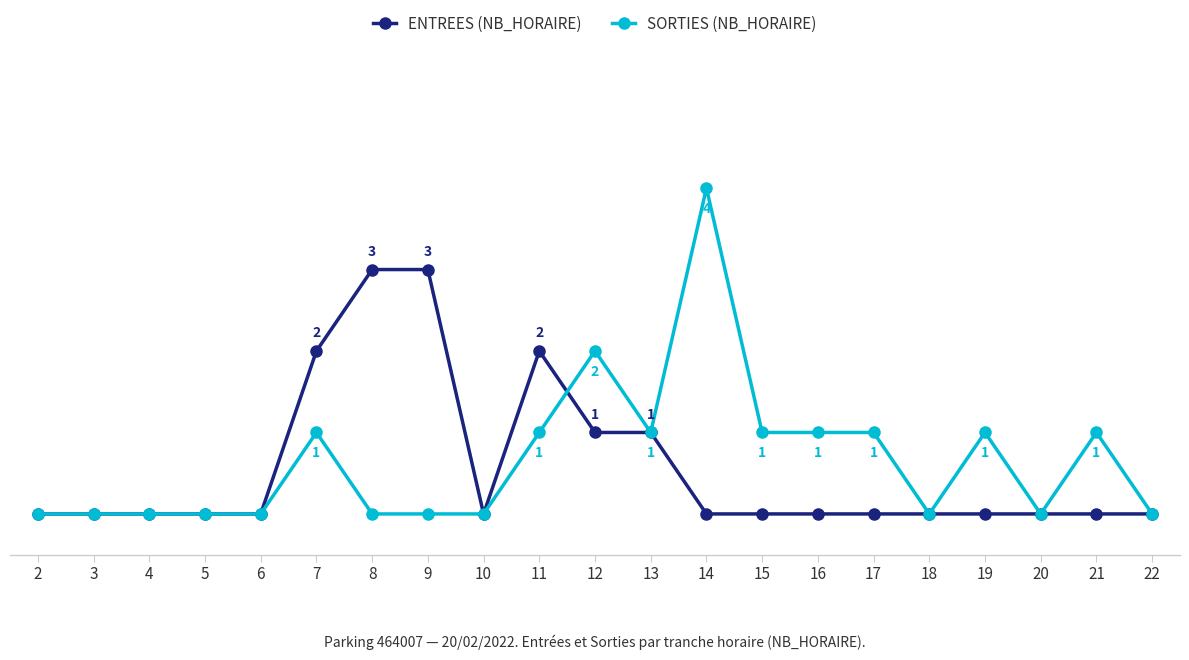

How many lines are shown in the chart?

2